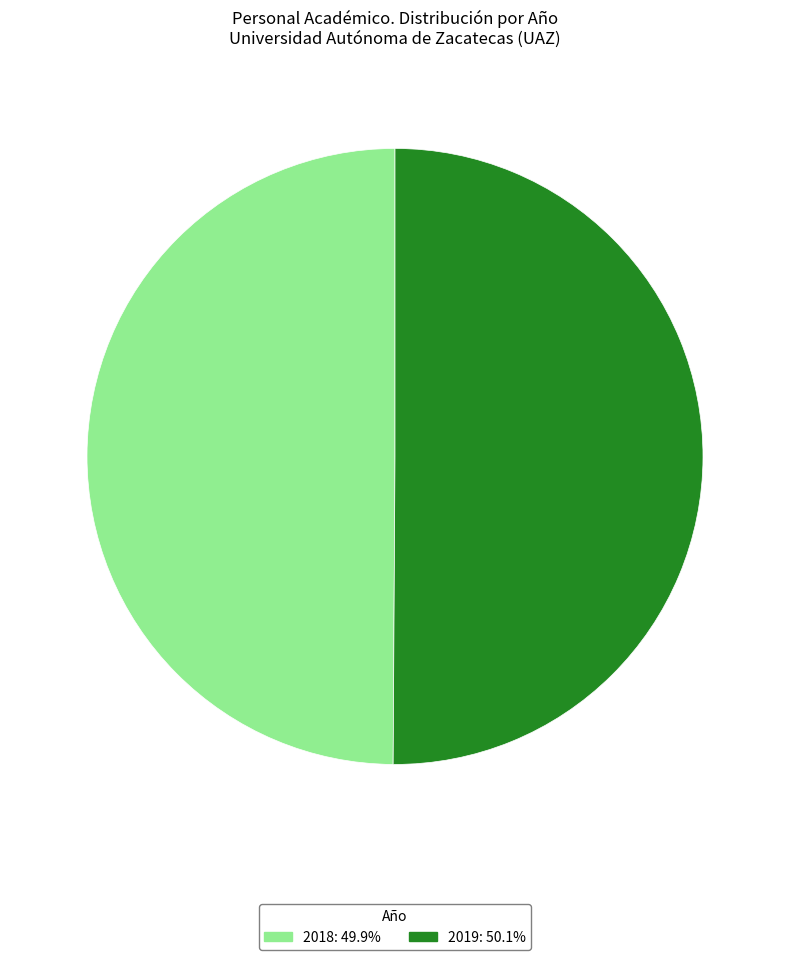

What is the ratio of the value at 2019 to the value at 2018?

1.0